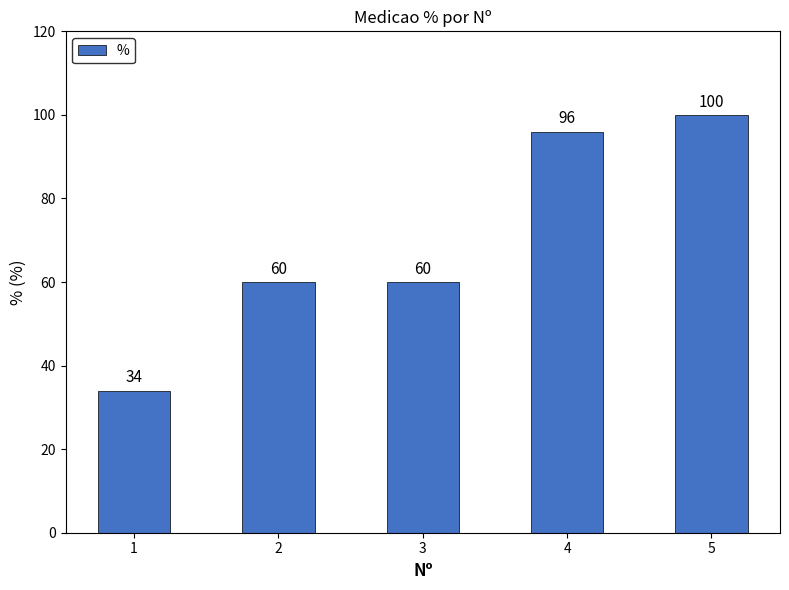

Reading left to right, what are all the values shown in this chart?

34	60	60	96	100